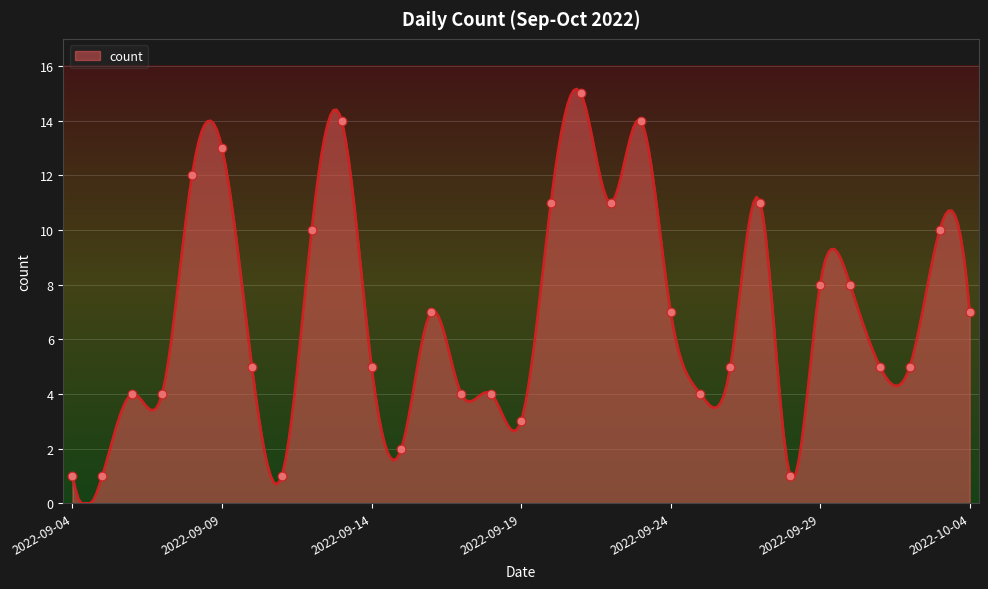

What is the ratio of the value at 2022-09-09 to the value at 2022-09-25?

3.2